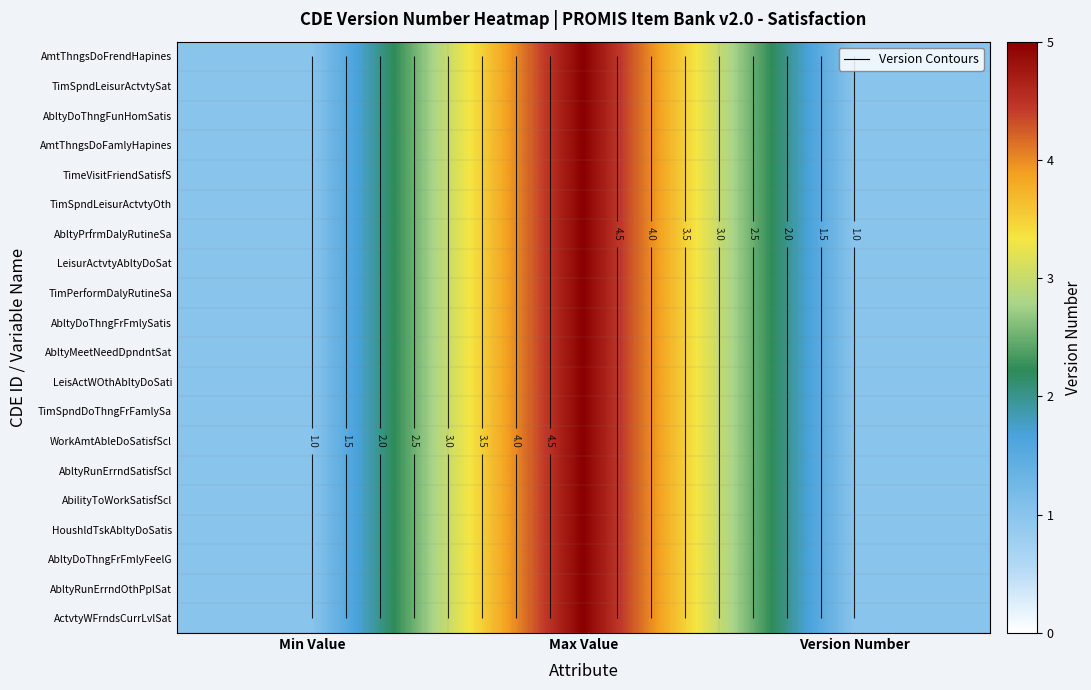

What is the greatest value displayed?

5